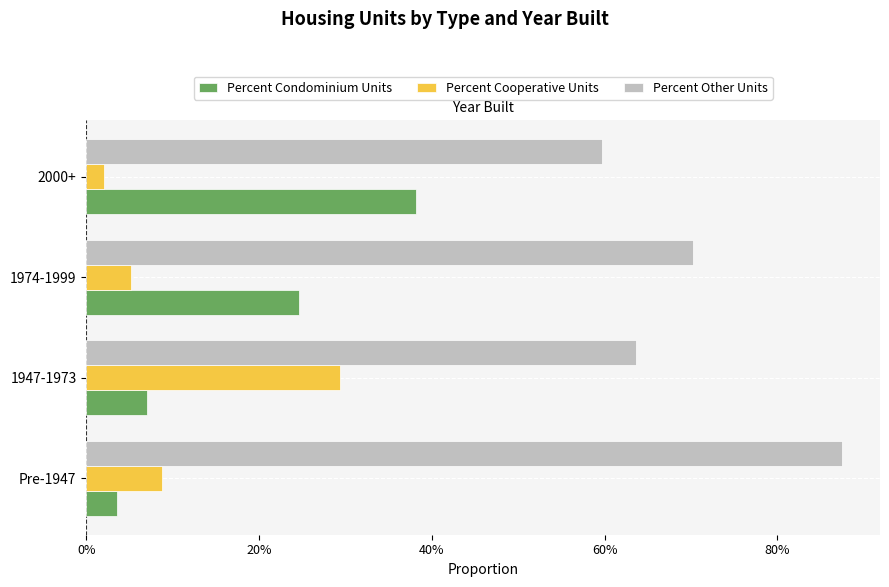

What is the value of the Percent Condominium Units bar at the 3rd from the left?

0.2